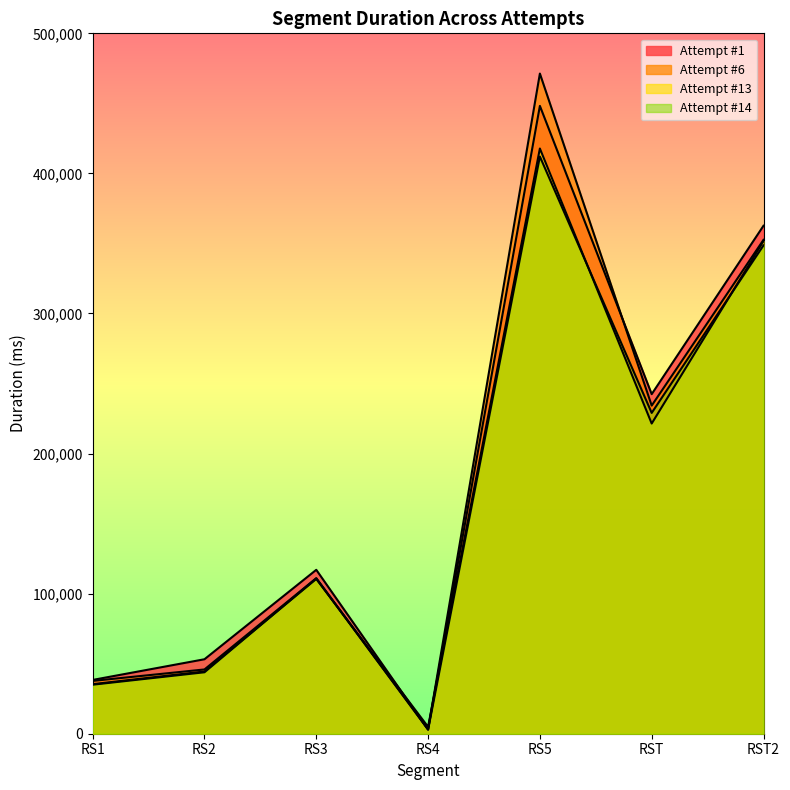

Where is Attempt #6 nearest to the value 237220?

RST